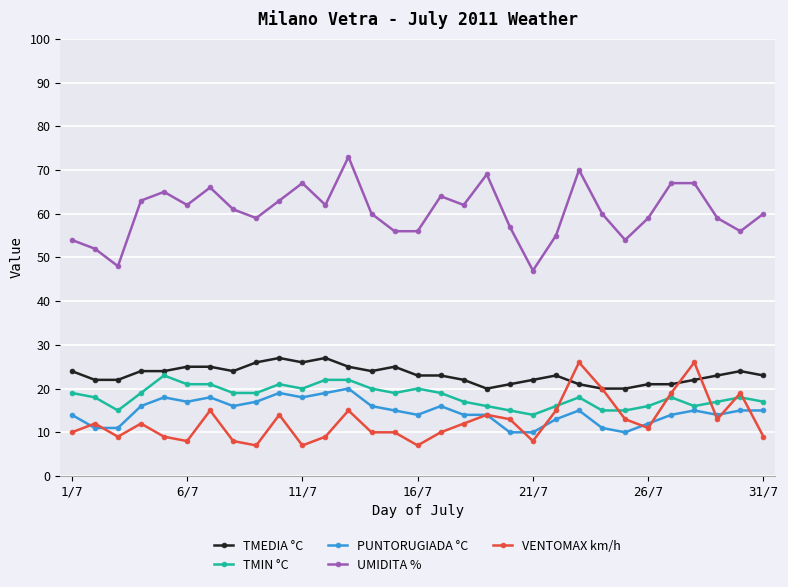

Which series has the largest total across all categories?

UMIDITA %